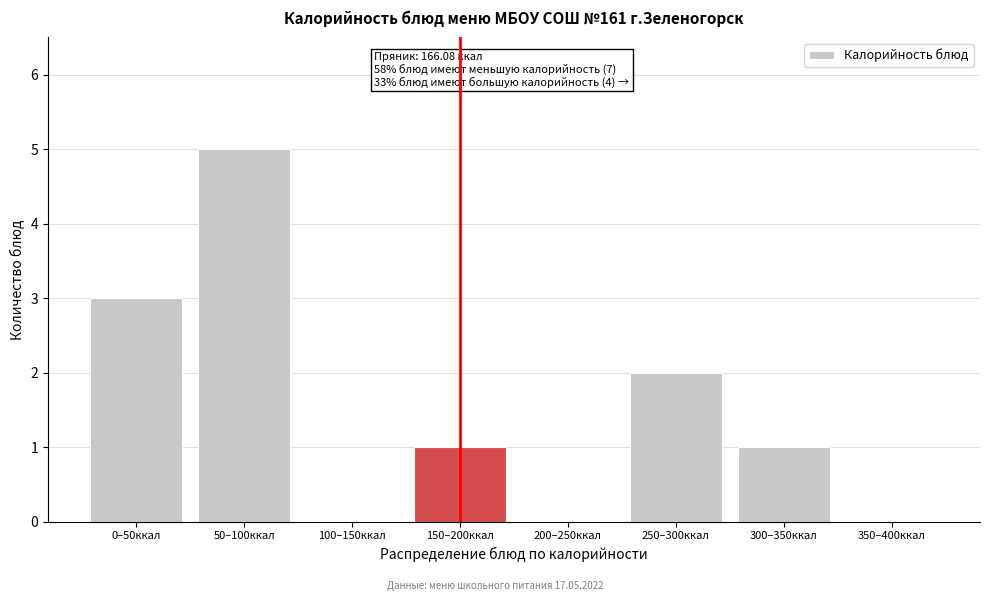

Reading left to right, what are all the values shown in this chart?

0–50ккал=3	50–100ккал=5	100–150ккал=0	150–200ккал=1	200–250ккал=0	250–300ккал=2	300–350ккал=1	350–400ккал=0